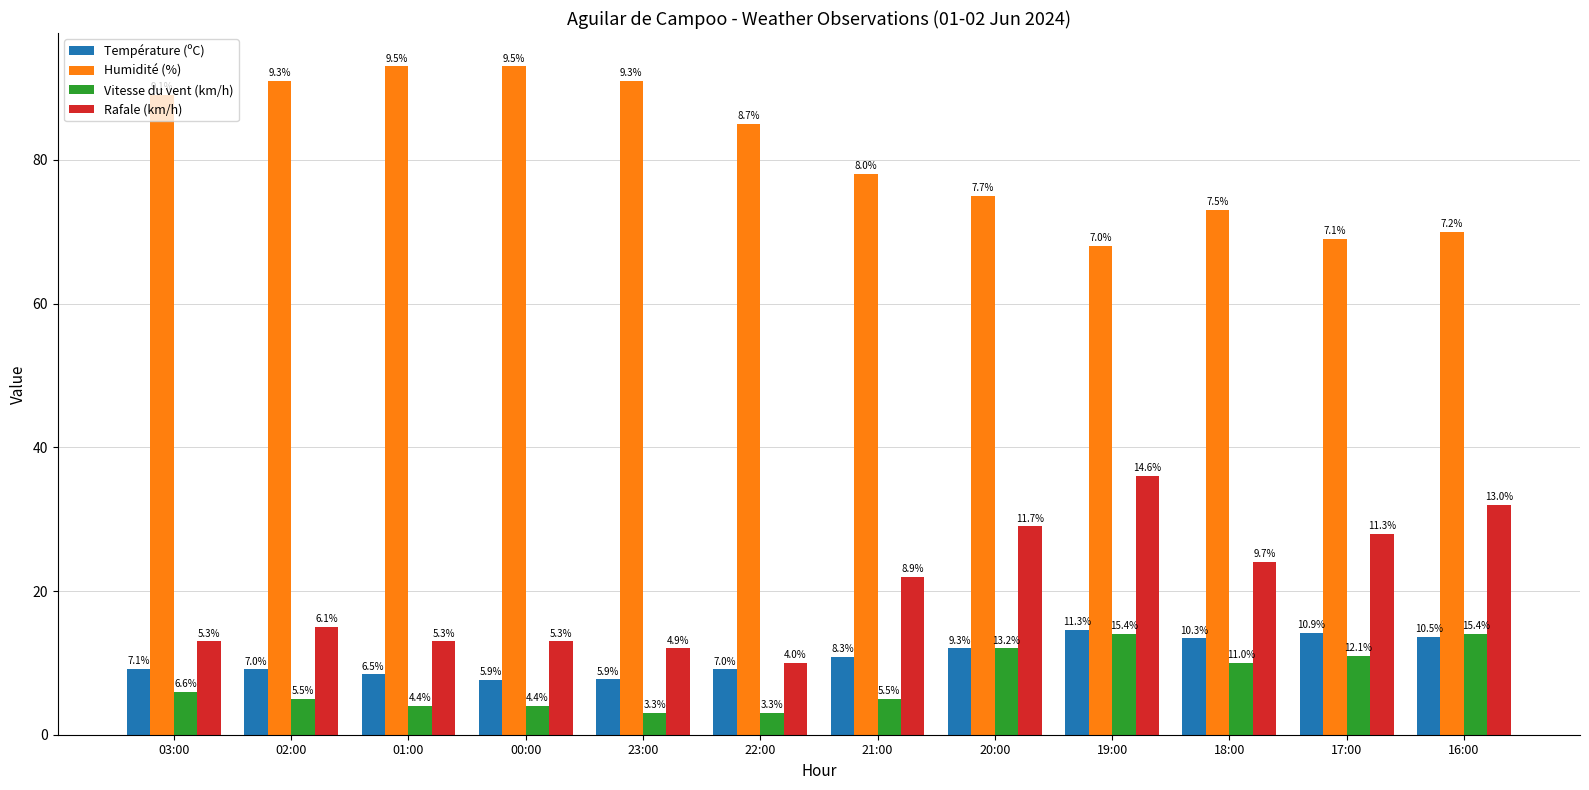

Which series has the largest total across all categories?

Humidité (%)